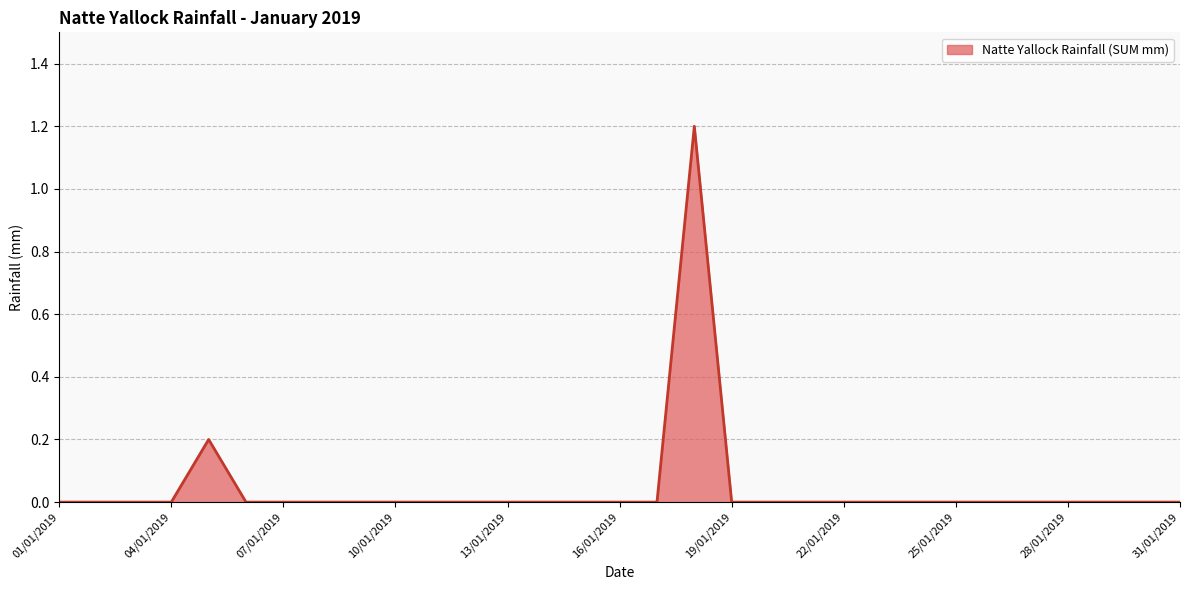

What is the greatest value displayed?

1.2